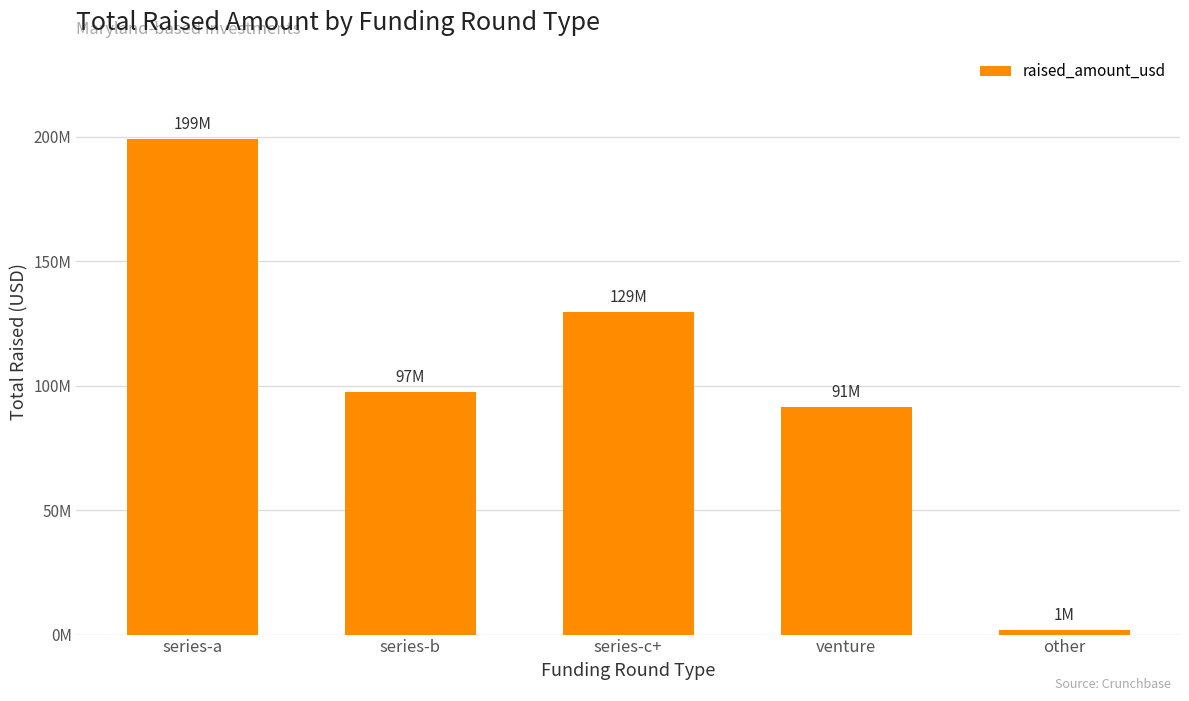

What is the minimum value shown in the chart?

1700000